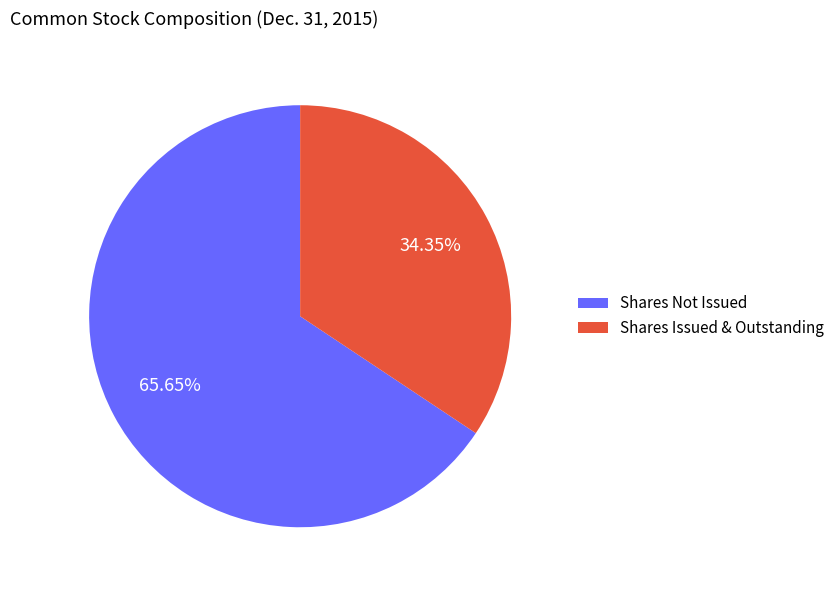

Does Shares Issued & Outstanding account for over 50% of the chart?

No